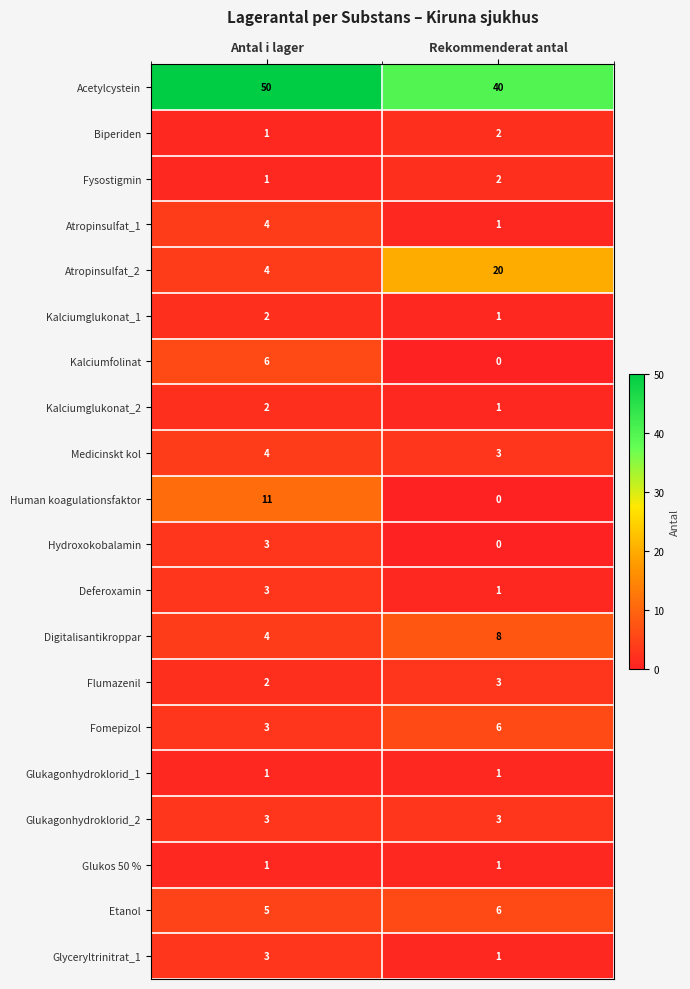

At how many categories does at least one series exceed 37?

2